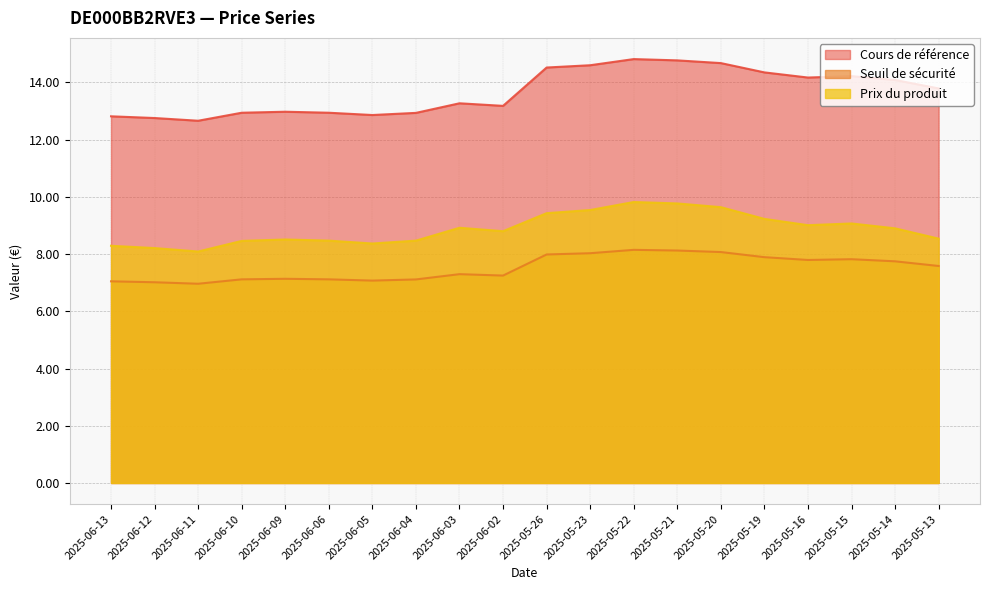

What is the maximum value shown in the chart?

14.8